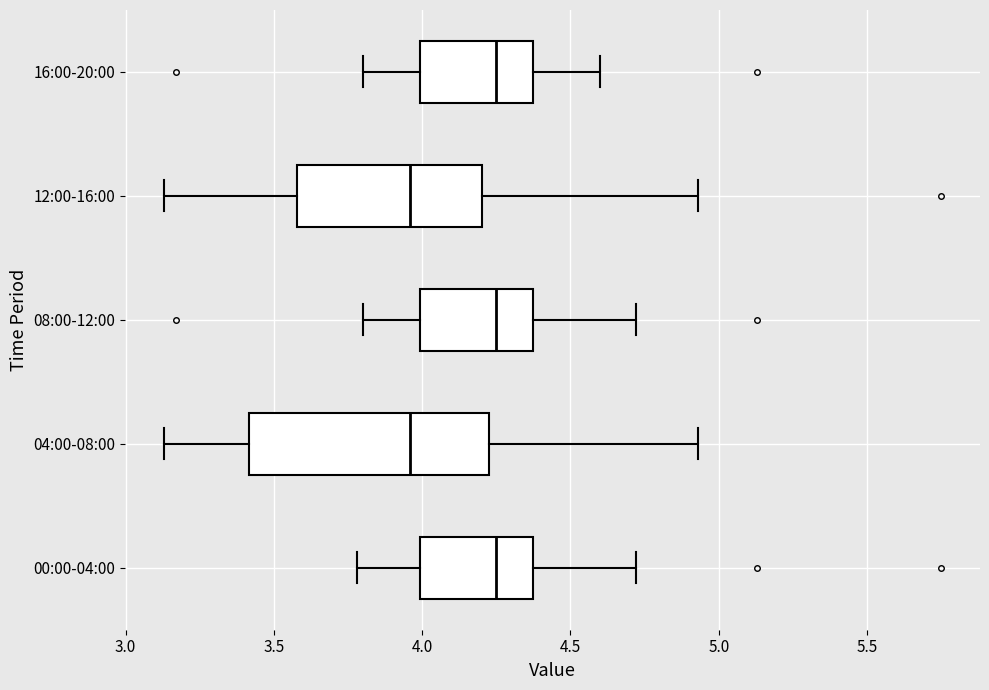

Reading bottom to top, transcribe this box plot: for each box, give where its median line is, the range the box spans, and where its two whiskers end, as read against the x-axis. The values are not printed on the chart, so give them approximately, as read against the axis.

00:00-04:00: median 4.25, box 4.00 to 4.40, whiskers 3.80 to 4.70
04:00-08:00: median 3.95, box 3.40 to 4.25, whiskers 3.15 to 4.95
08:00-12:00: median 4.25, box 4.00 to 4.40, whiskers 3.80 to 4.70
12:00-16:00: median 3.95, box 3.60 to 4.20, whiskers 3.15 to 4.95
16:00-20:00: median 4.25, box 4.00 to 4.40, whiskers 3.80 to 4.60